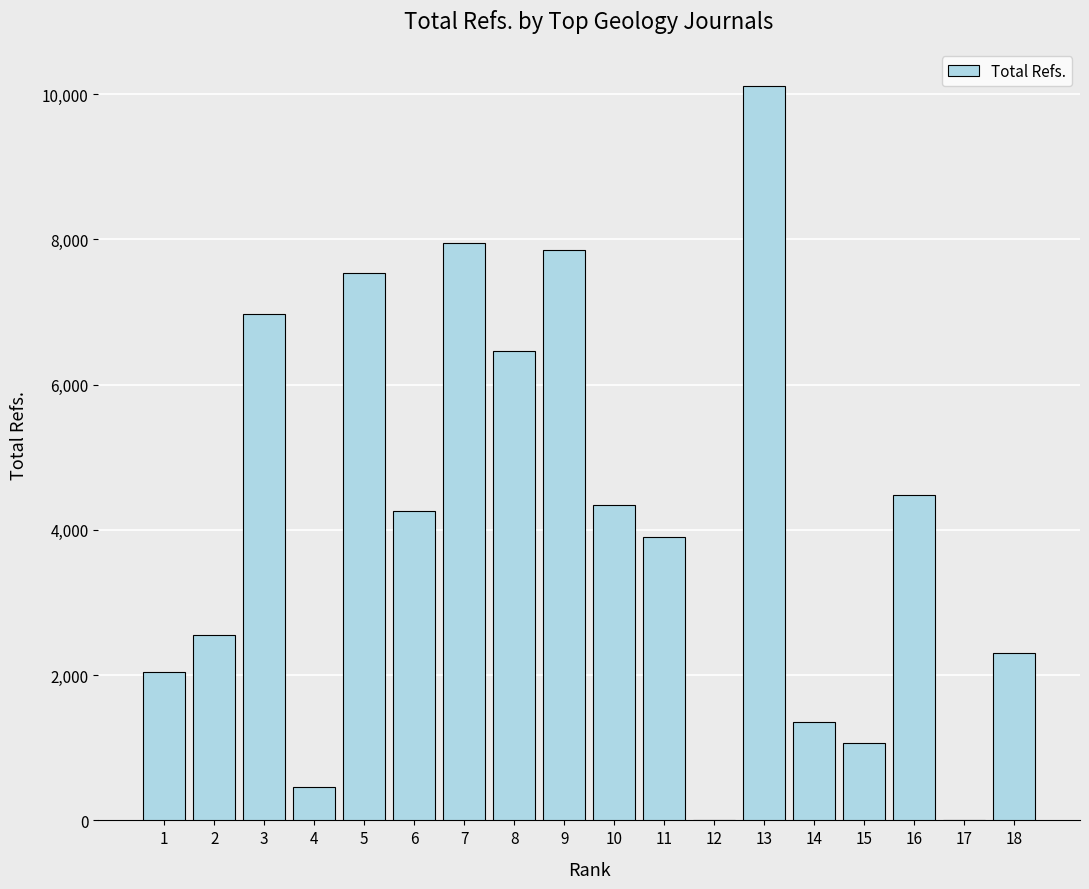

The chart shows a value of 0 at 12. True or false?

True